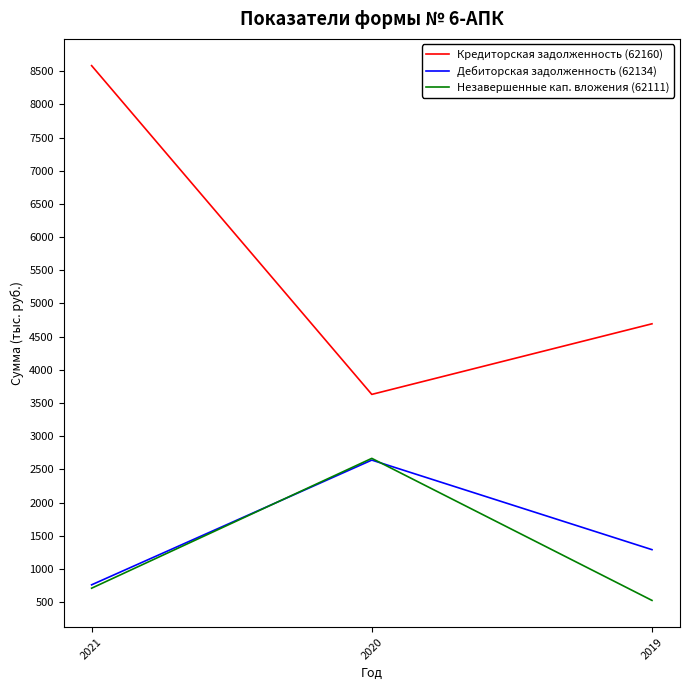

Reading right to left, list all the values displayed in this chart.

Кредиторская задолженность (62160): 2019=4694	2020=3630	2021=8585
Дебиторская задолженность (62134): 2019=1290	2020=2640	2021=760
Незавершенные кап. вложения (62111): 2019=525	2020=2666	2021=709